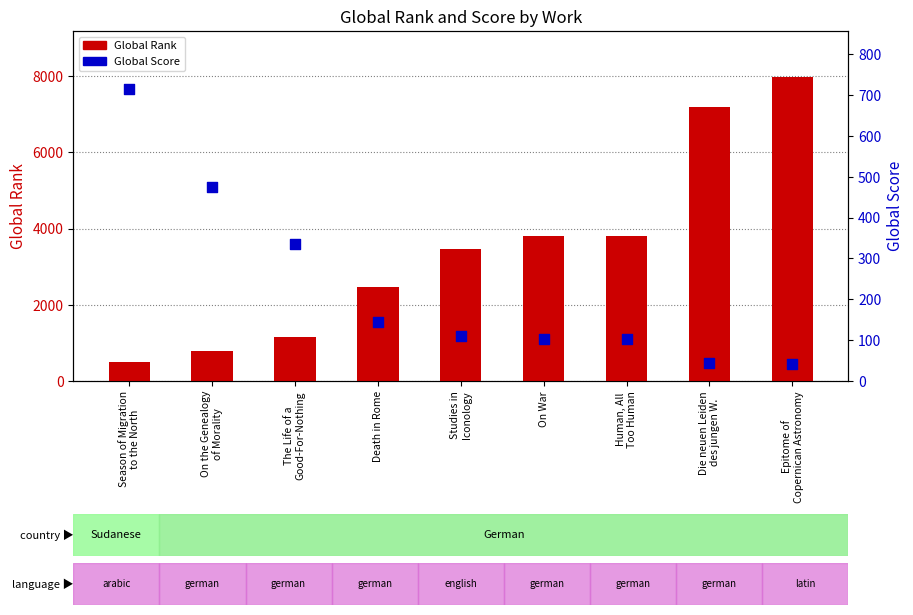

What are all the series names shown in the legend?

Global Rank, Global Score